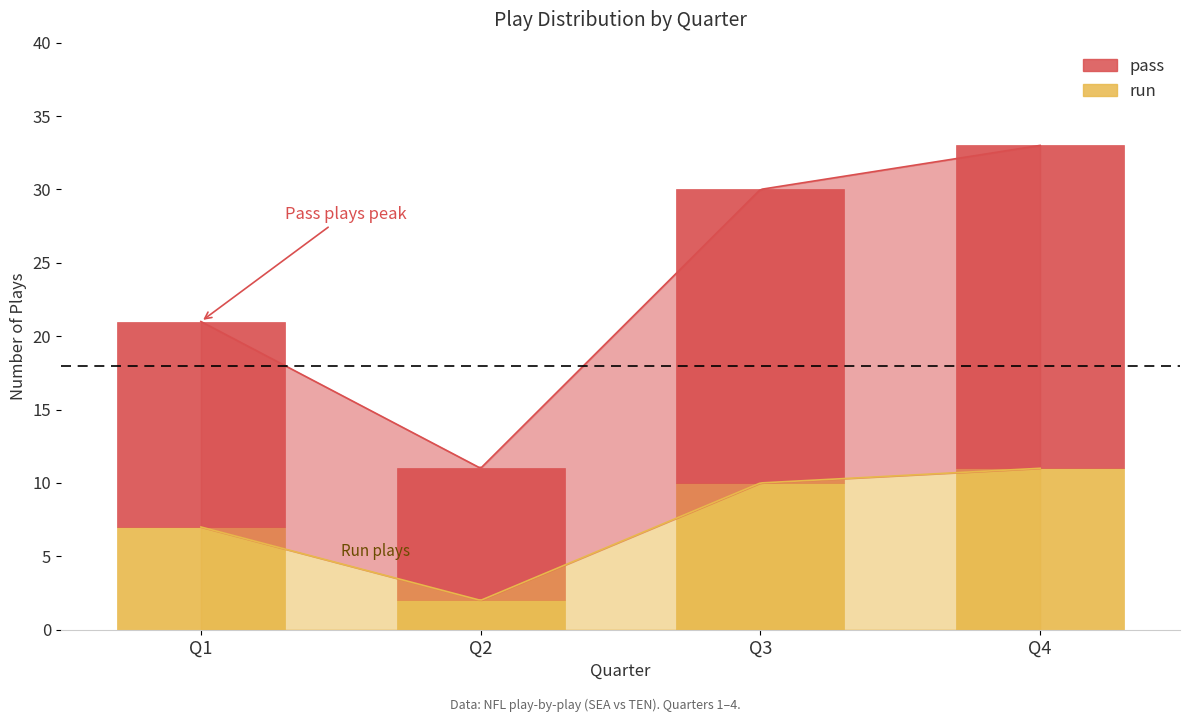

How many values in the run series are below 10?

2